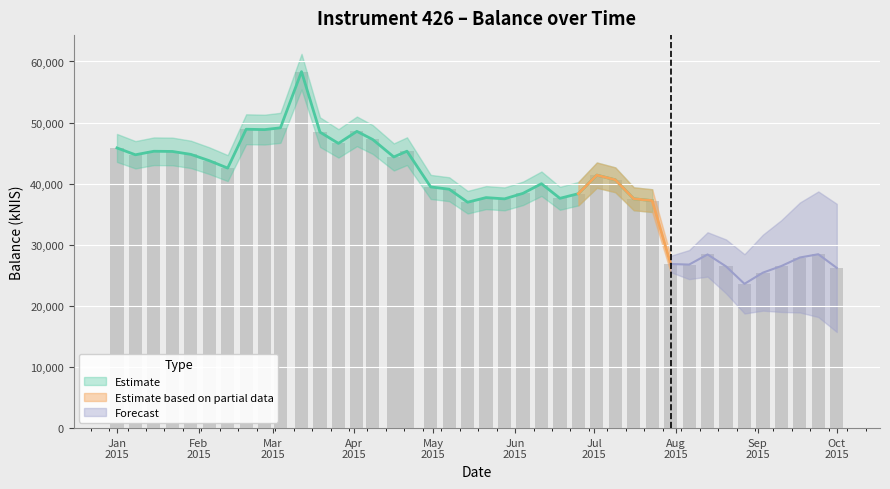

The chart shows a value of 29491.8 at Apr 2015. True or false?

False